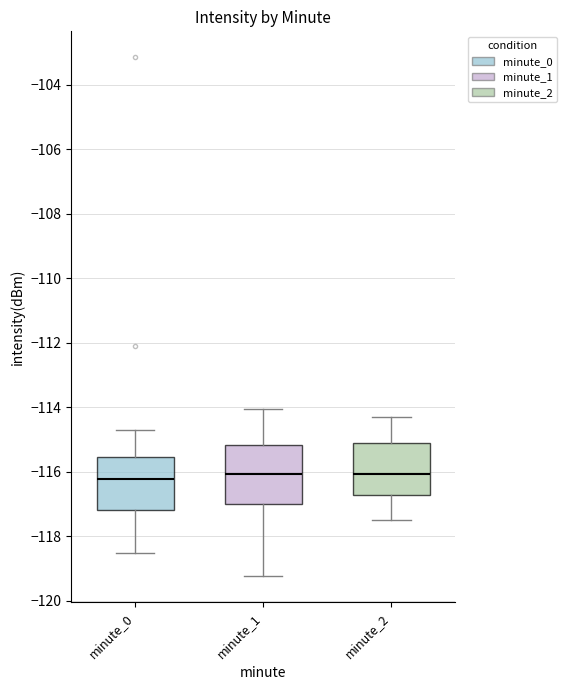

Reading left to right, transcribe this box plot: for each box, give where its median line is, the range the box spans, and where its two whiskers end, as read against the y-axis. The values are not printed on the chart, so give them approximately, as read against the axis.

minute_0: median -116.2, box -117.2 to -115.6, whiskers -118.6 to -114.8
minute_1: median -116.0, box -117.0 to -115.2, whiskers -119.2 to -114.0
minute_2: median -116.0, box -116.6 to -115.0, whiskers -117.4 to -114.2